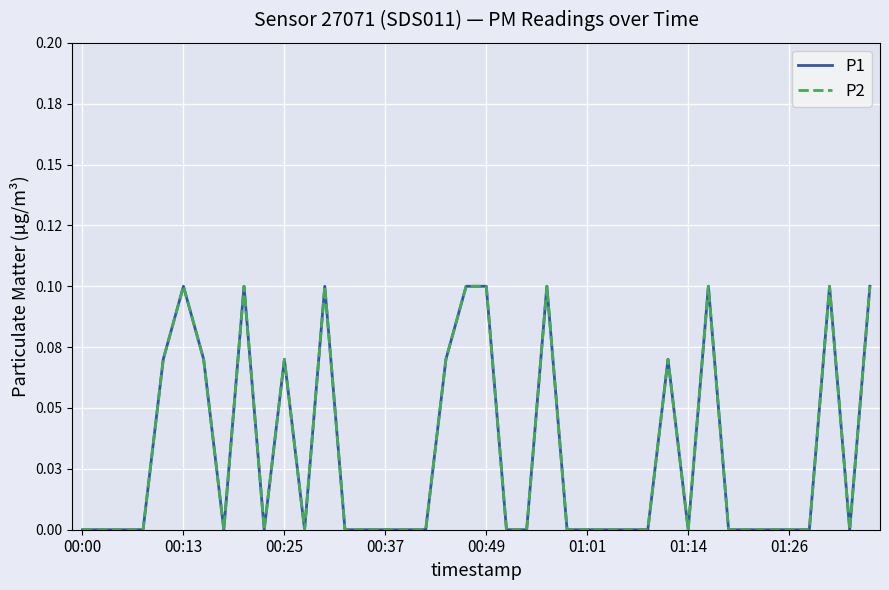

Does the chart have visible grid lines?

Yes